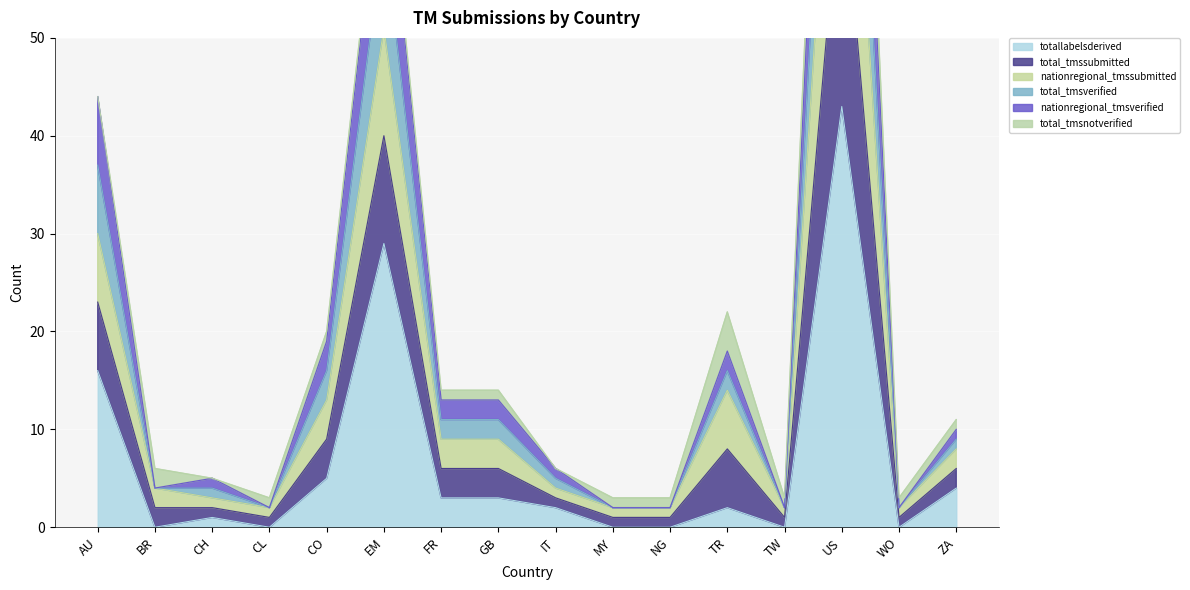

What is the approximate value of totallabelsderived at AU?

16